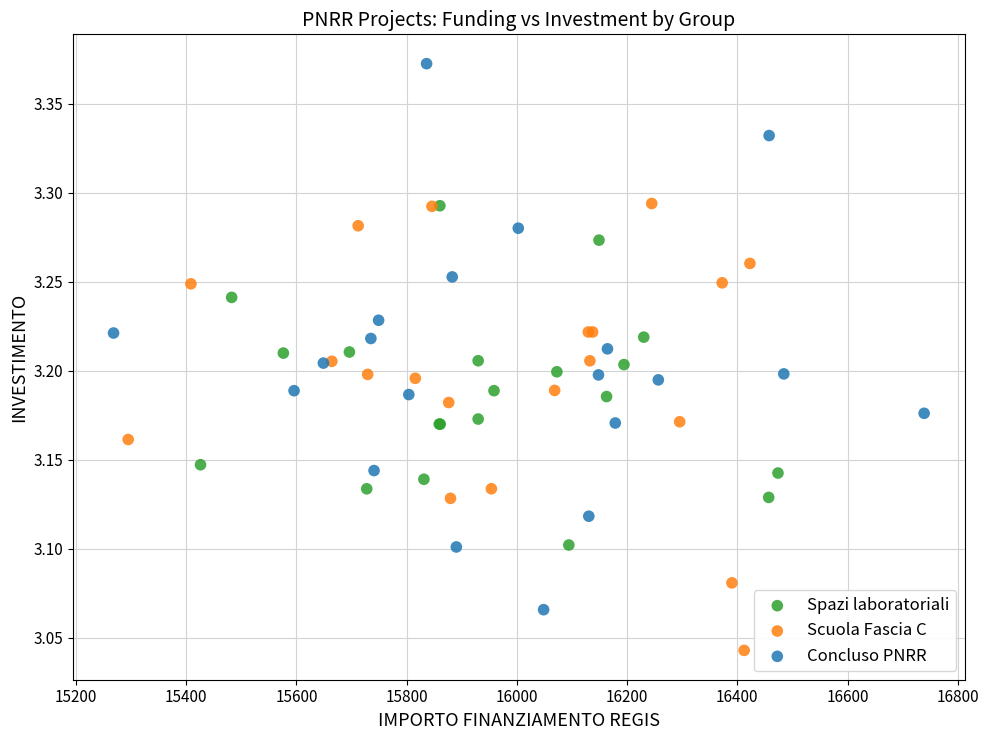

Which series contains the highest Y value?

Concluso PNRR